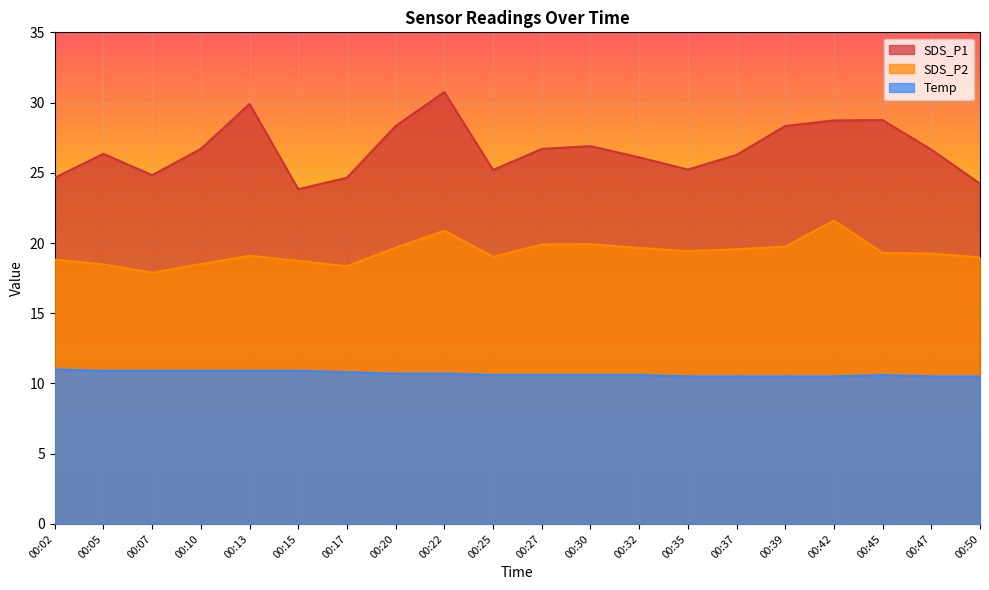

What is the value of the Temp point at the 11th from the left?

10.6